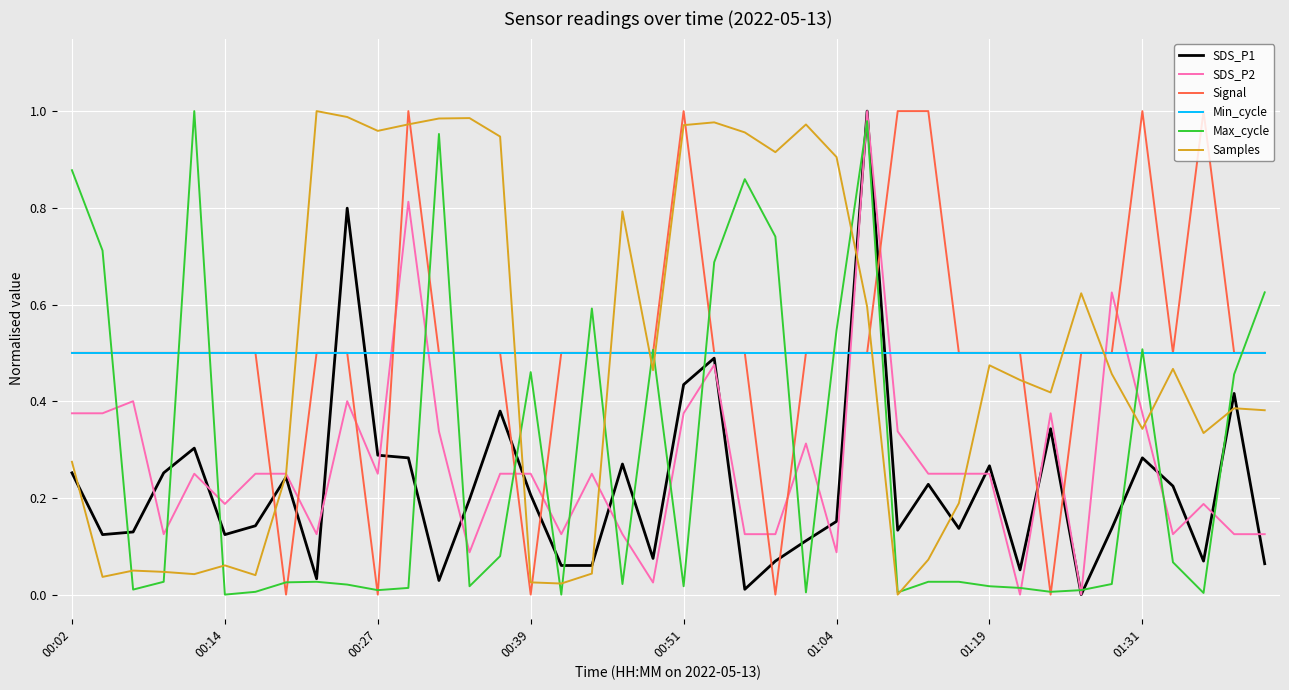

True or false: Signal and SDS_P2 cross at least once.

True